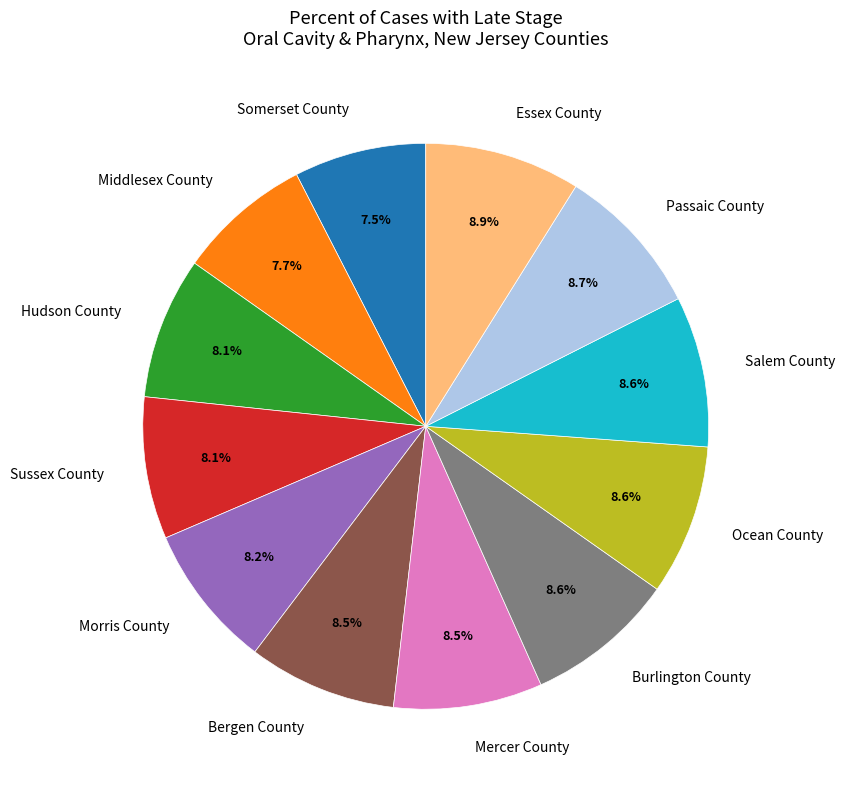

What portion of the pie excludes Essex County?

91.1%